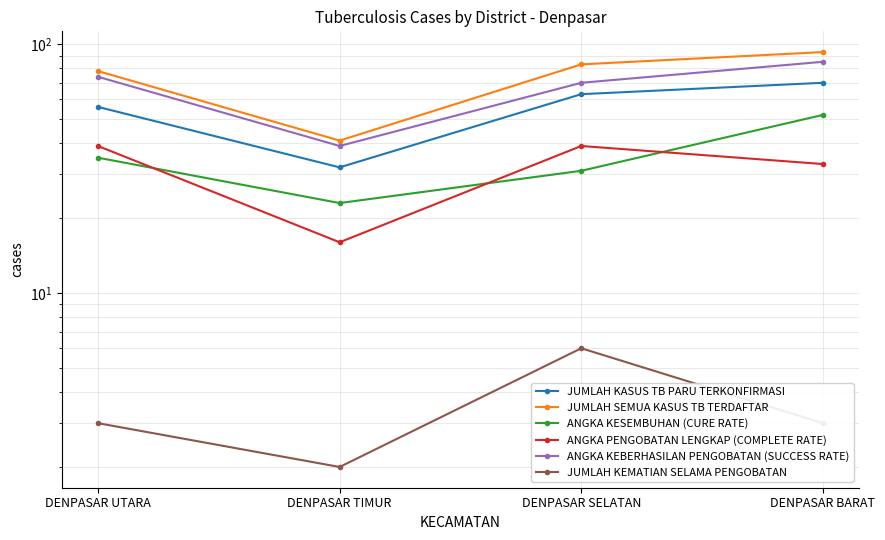

True or false: JUMLAH KEMATIAN SELAMA PENGOBATAN has more than 2 points higher than both neighbors.

False